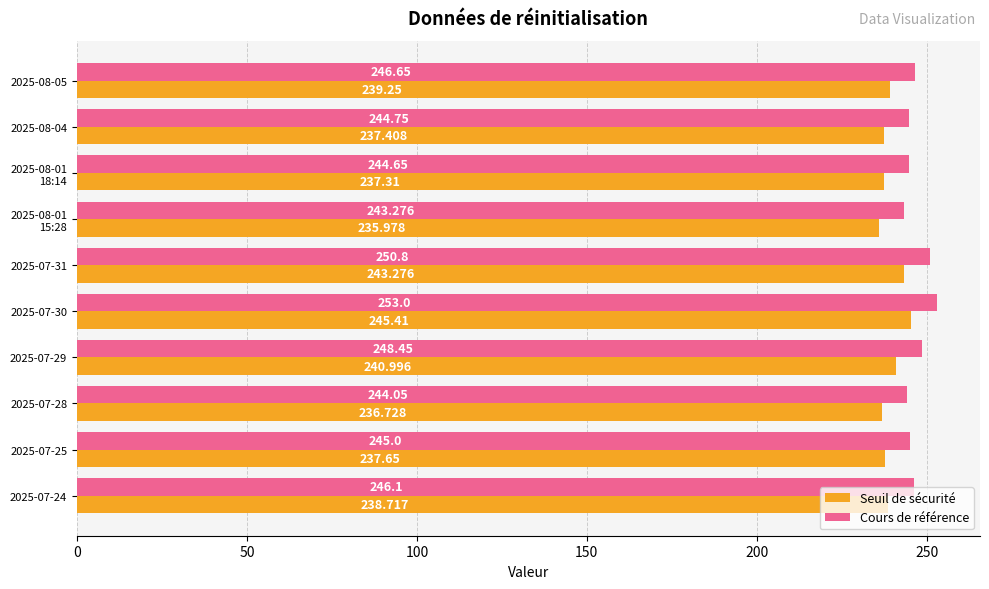

Which series has the largest total across all categories?

Cours de référence